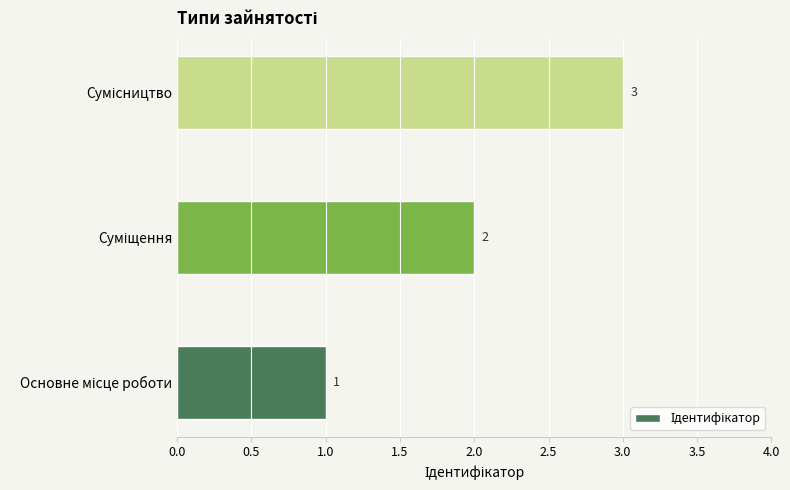

Count the values in the range 1 to 3.

3